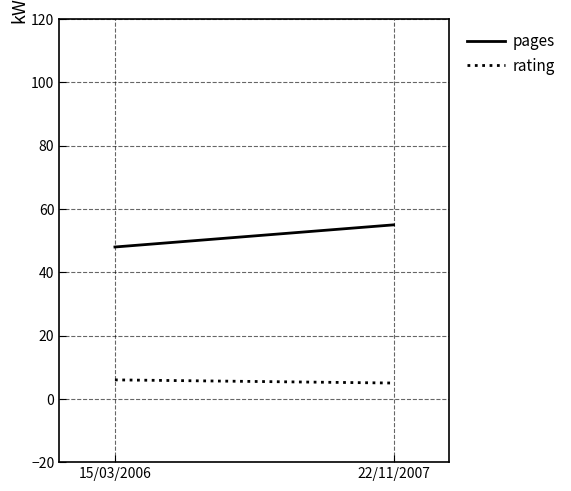

How many rating values are between 5 and 6?

2